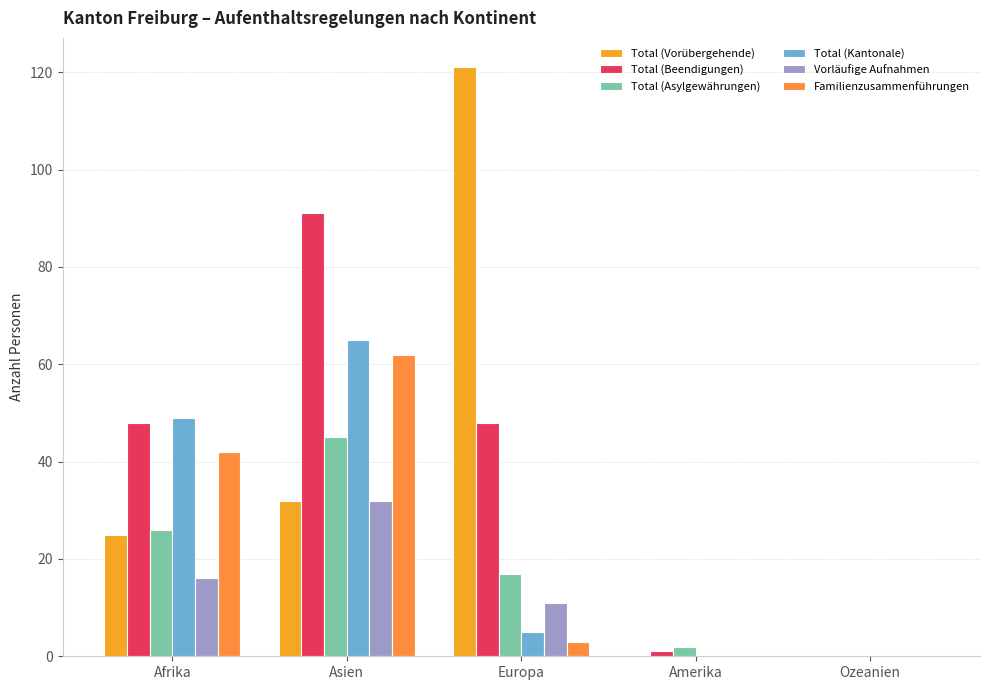

Count the number of data series in this chart.

6